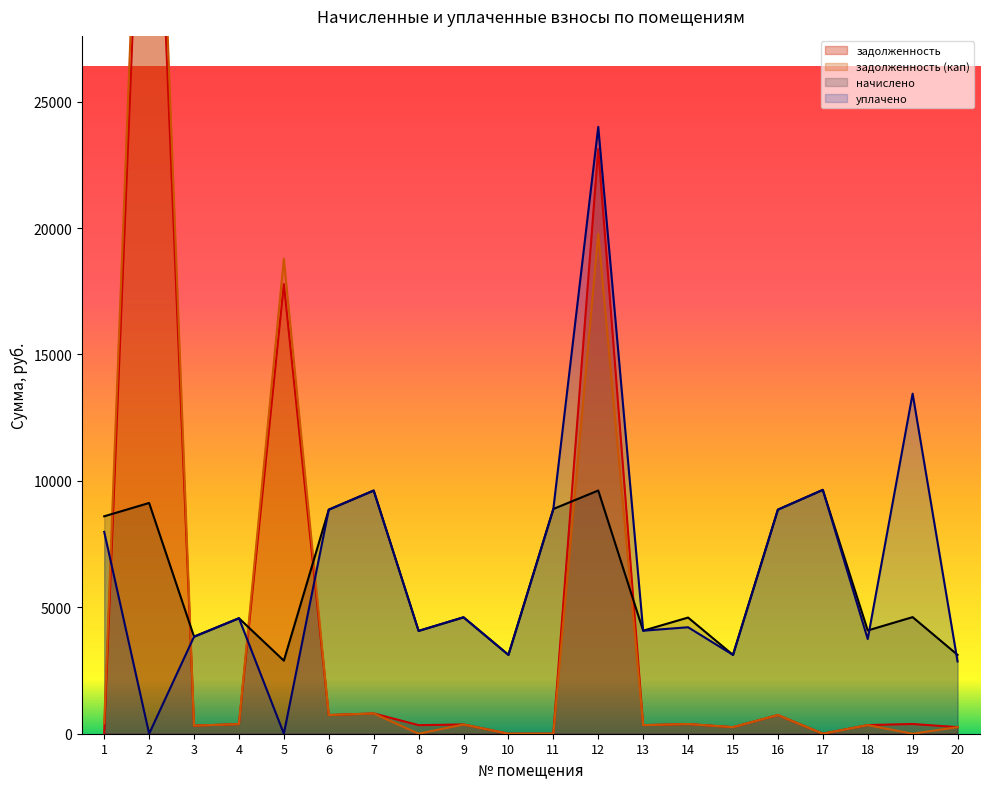

What is the value of the уплачено point at the 12th from the left?

24000.0